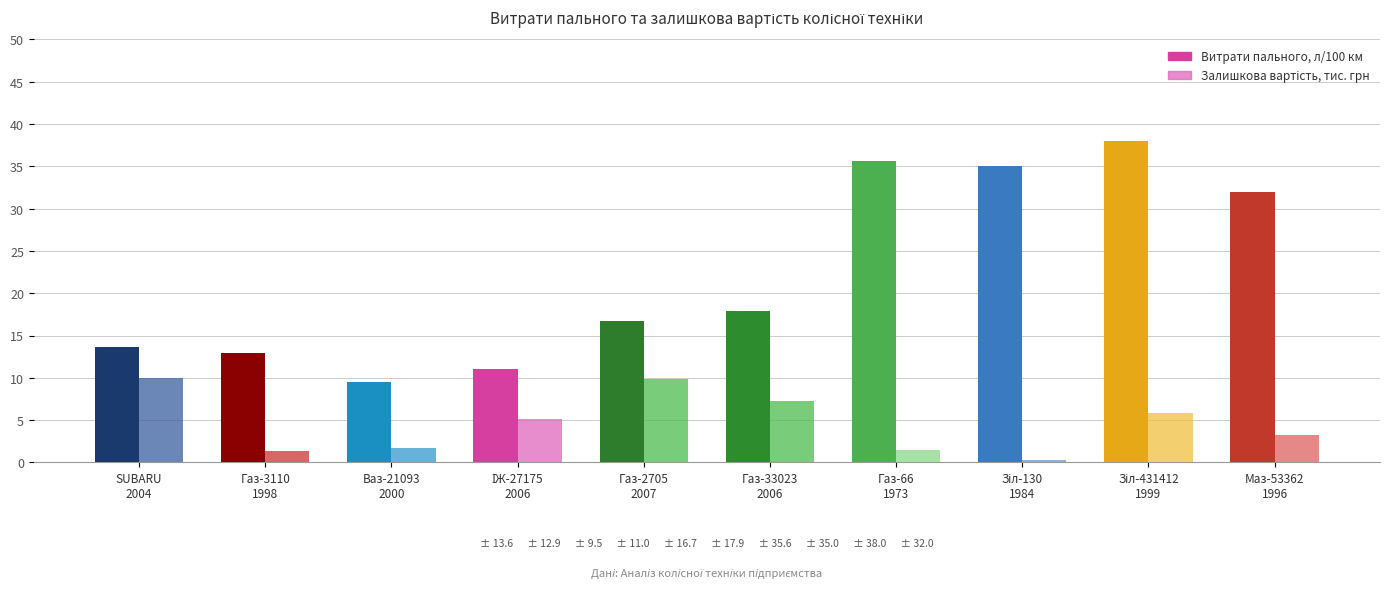

What is the label of the 1st bar from the left?

SUBARU
2004